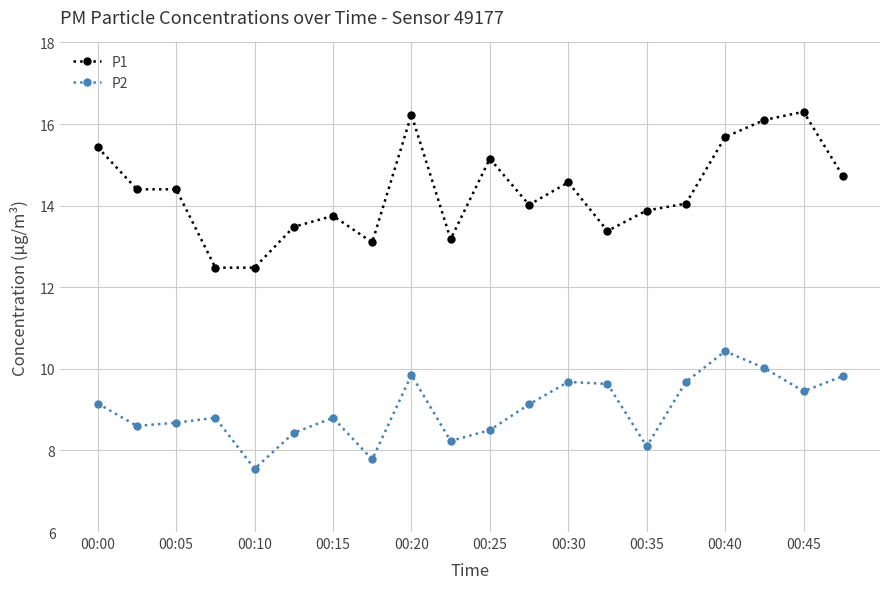

What are all the series names shown in the legend?

P1, P2